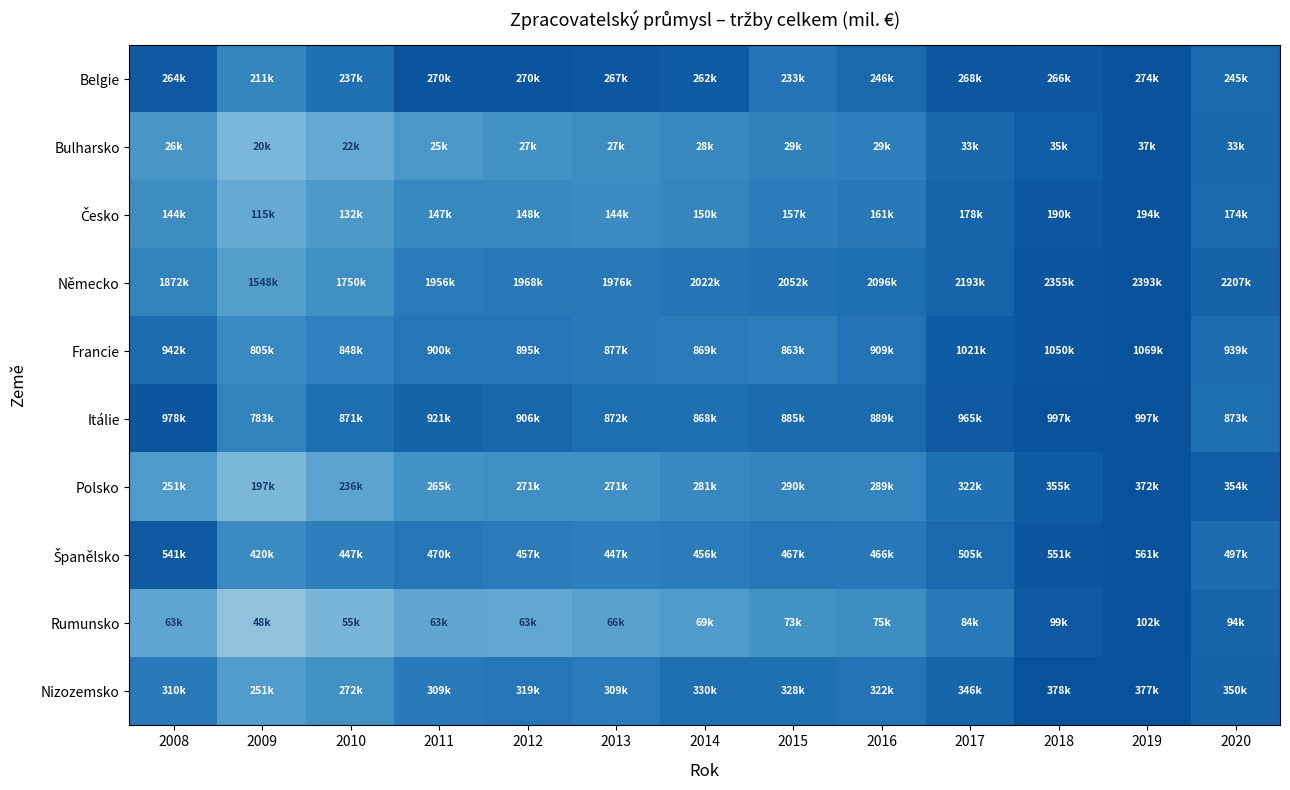

At which category is the sum across all series the highest?

2019